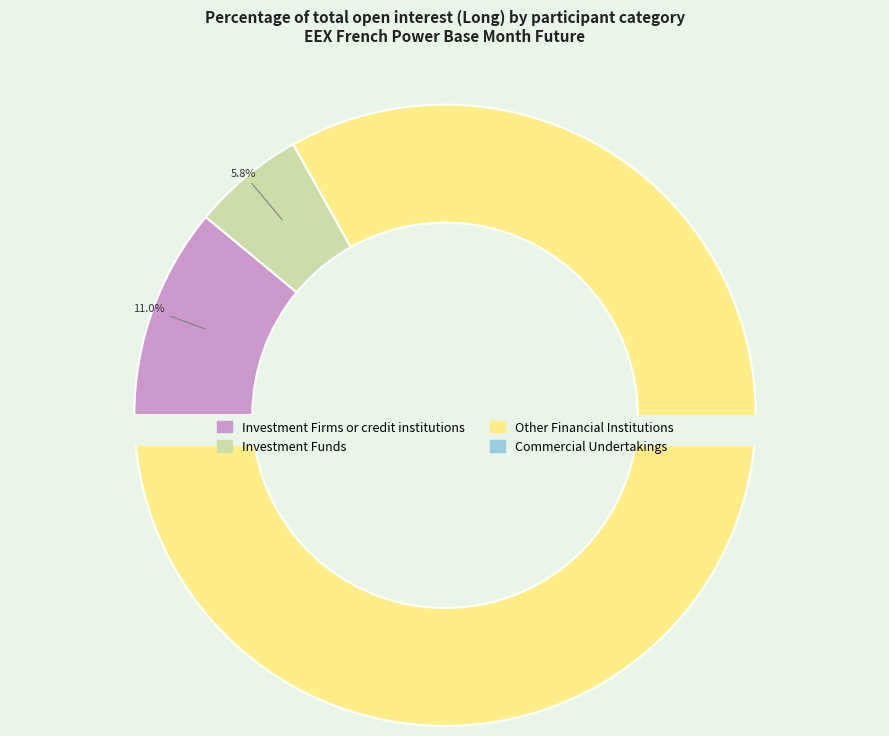

Which slice is the largest?

Other Financial Institutions